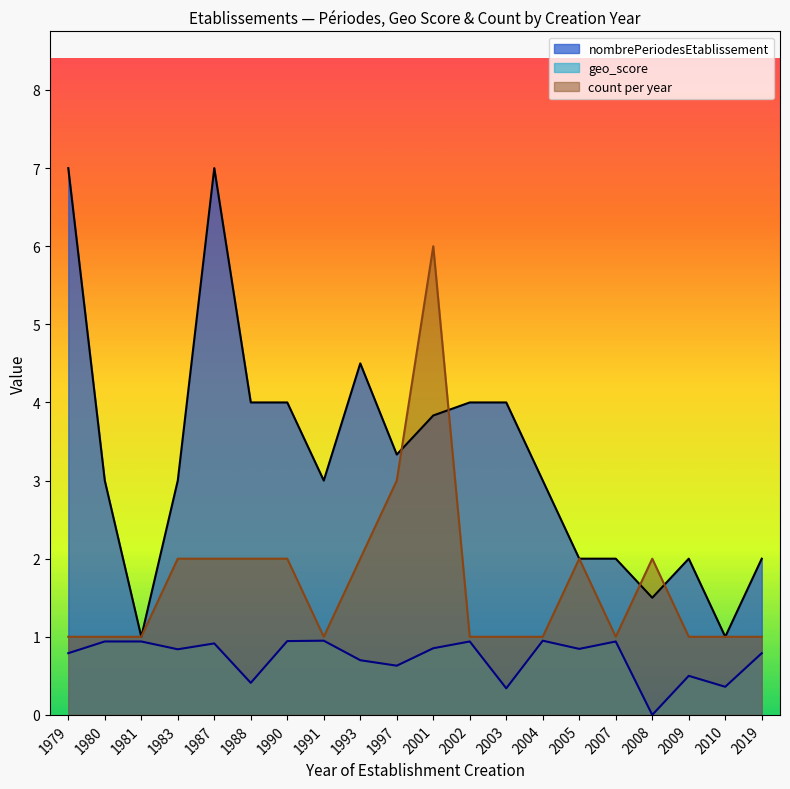

What is the total value across all series at 1987?

9.9